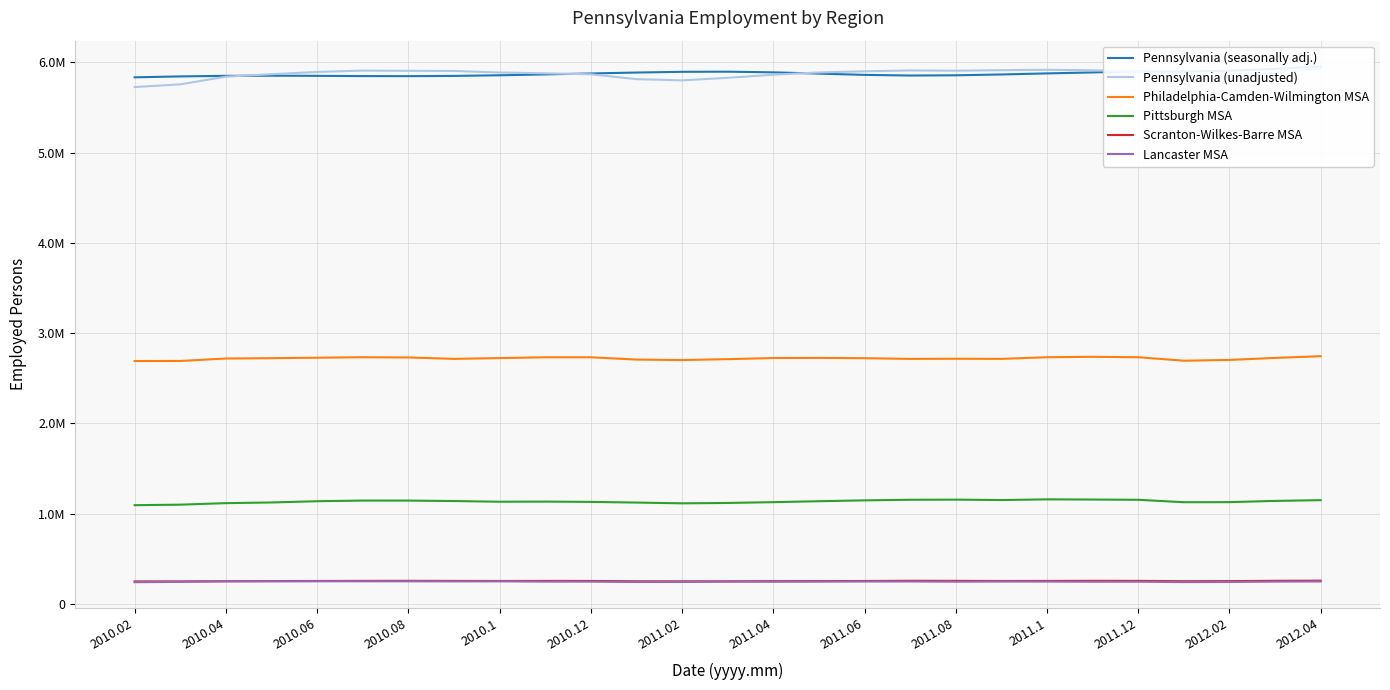

Is it true that Scranton-Wilkes-Barre MSA equals 392388 at 23?

False